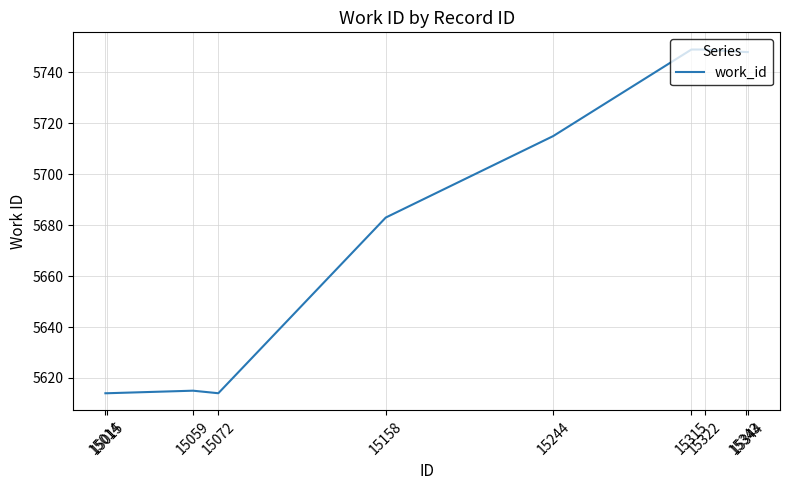

Reading left to right, list all the values displayed in this chart.

5614	5614	5615	5614	5683	5715	5749	5749	5748	5748